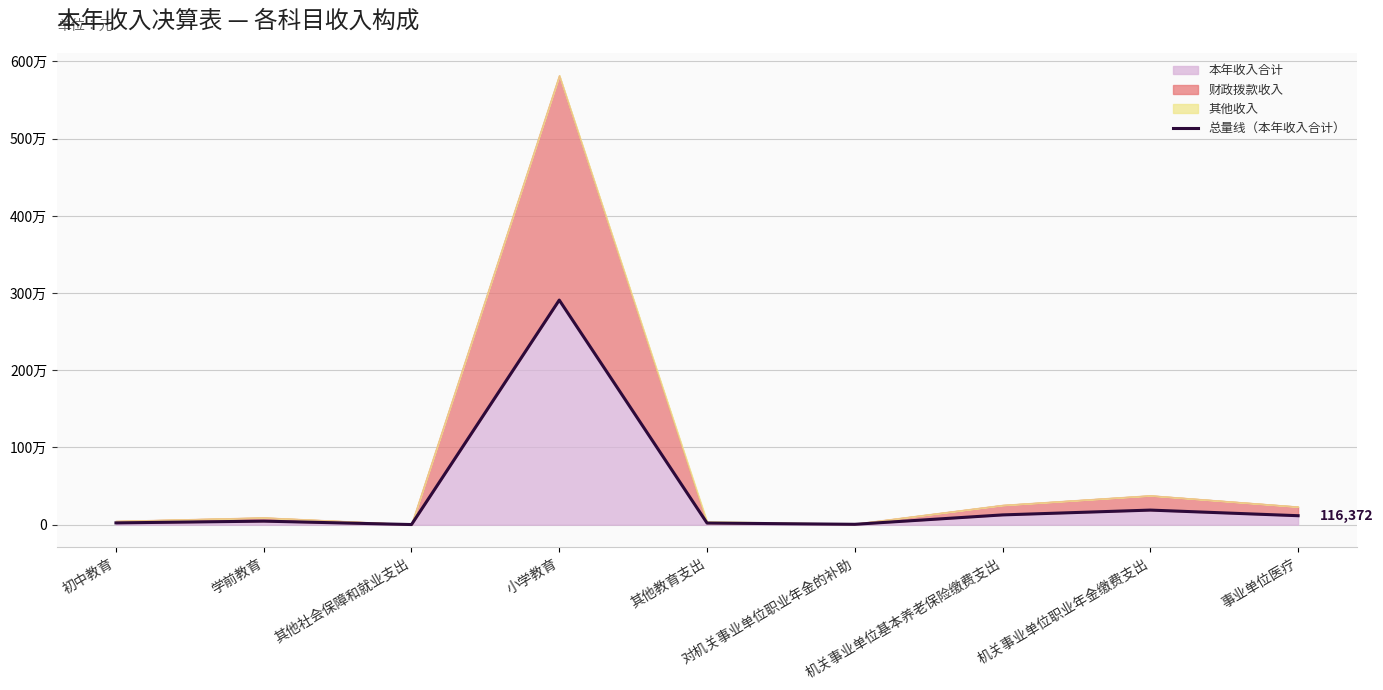

Rank the categories by value from lowest to highest.

其他社会保障和就业支出, 对机关事业单位职业年金的补助, 其他教育支出, 初中教育, 学前教育, 事业单位医疗, 机关事业单位基本养老保险缴费支出, 机关事业单位职业年金缴费支出, 小学教育